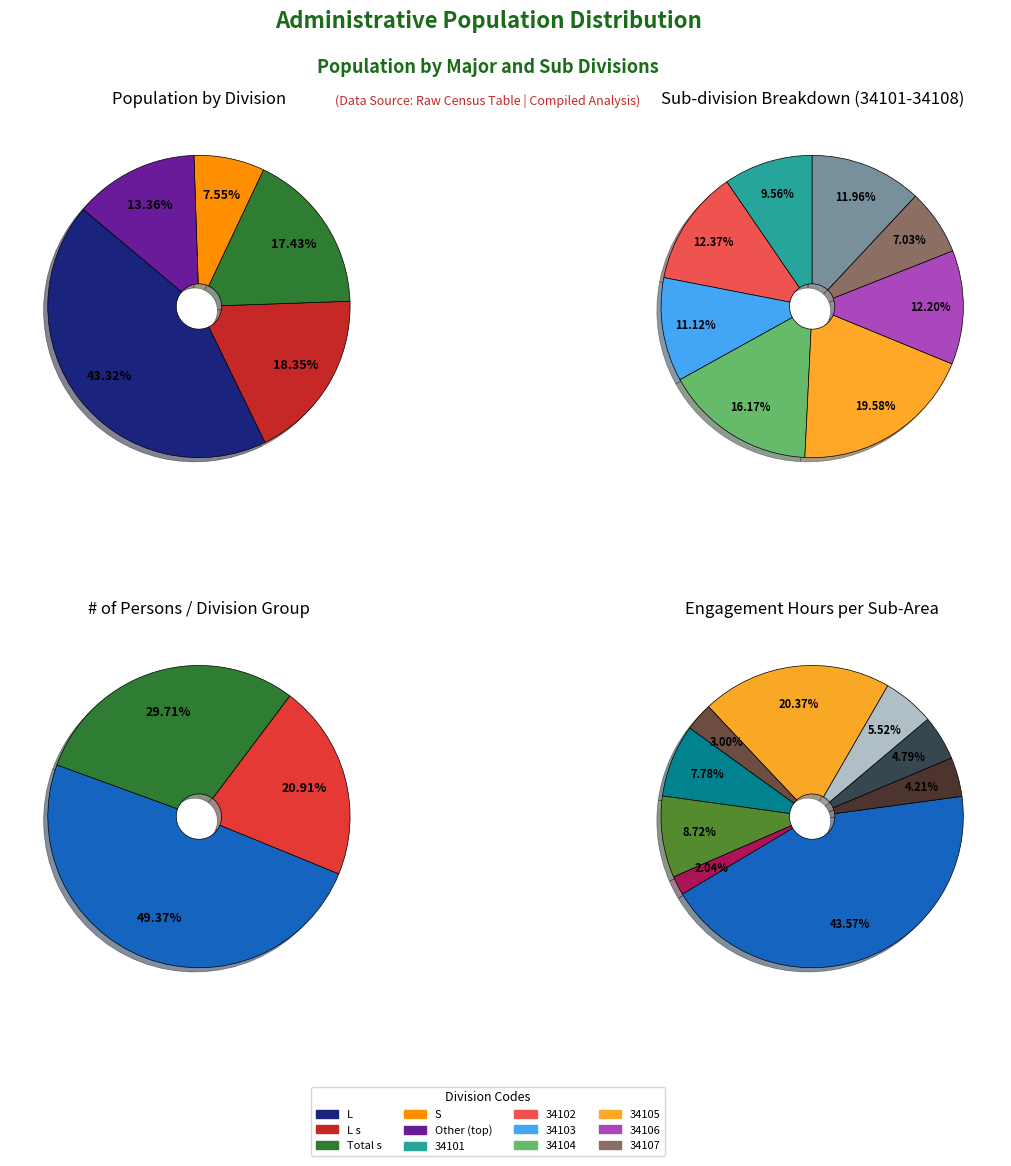

What is the largest slice in the pie chart?

L